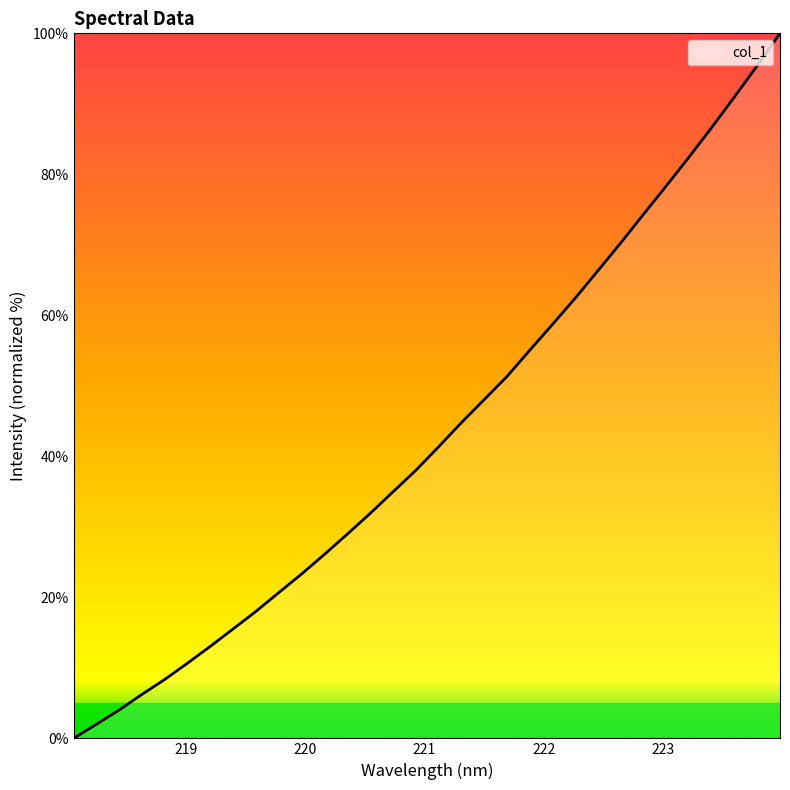

Count the number of data series in this chart.

1